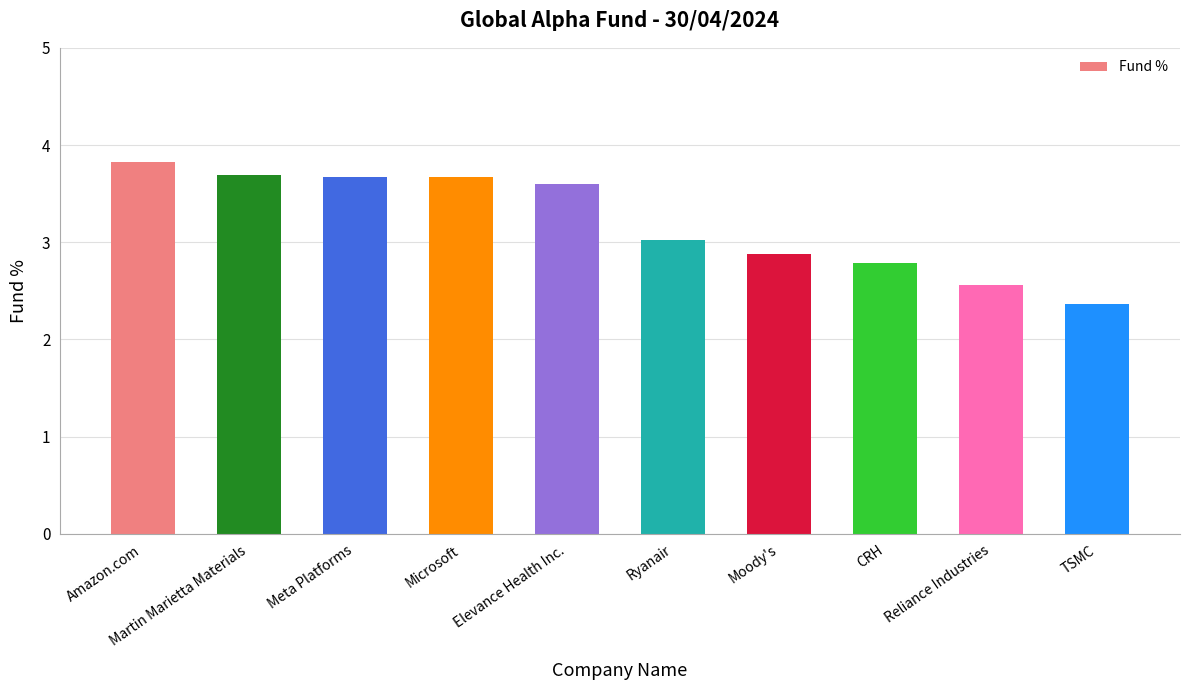

What is the average value?

3.2